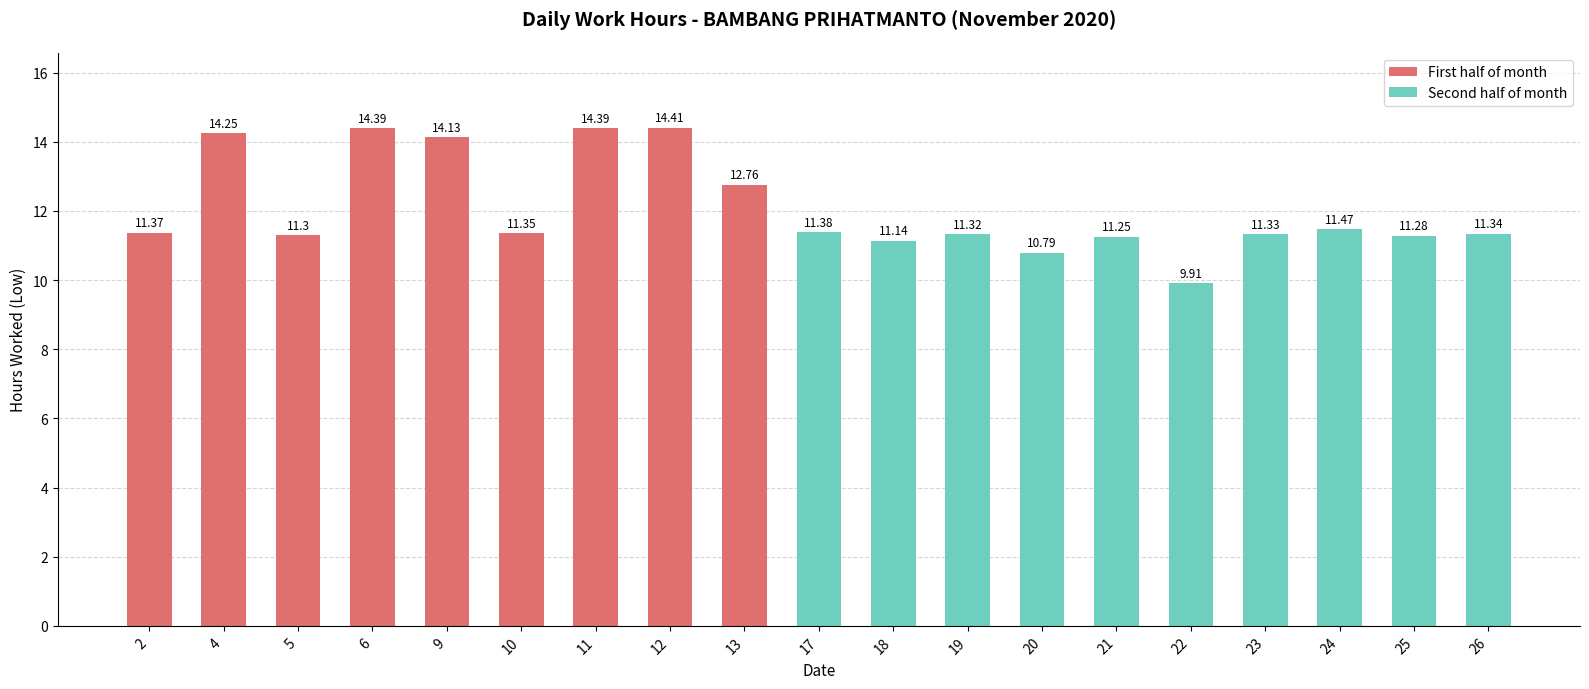

What is the average value?

12.1